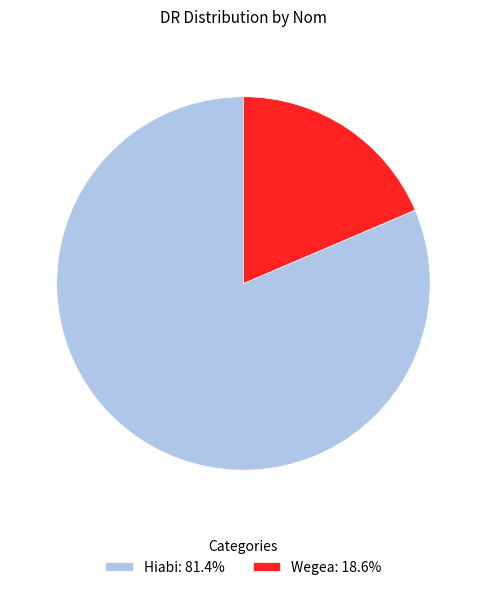

Does any single category account for the majority?

Yes